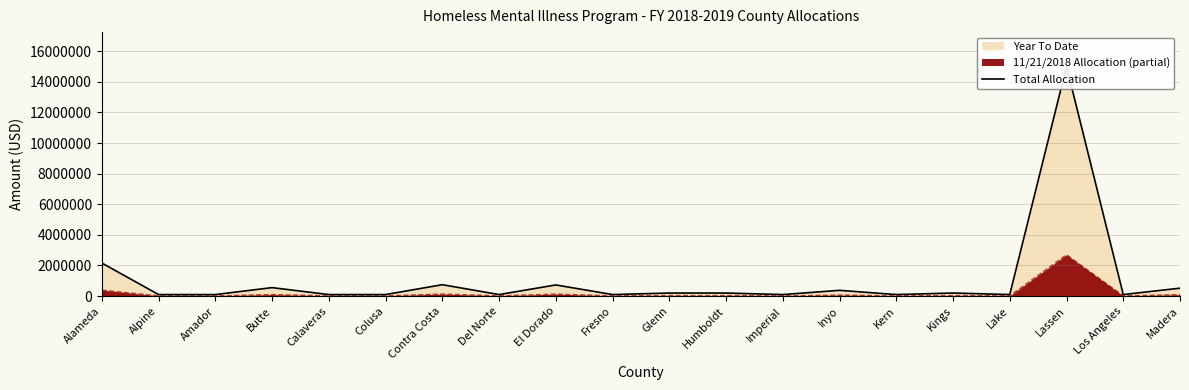

Does the chart have visible grid lines?

Yes